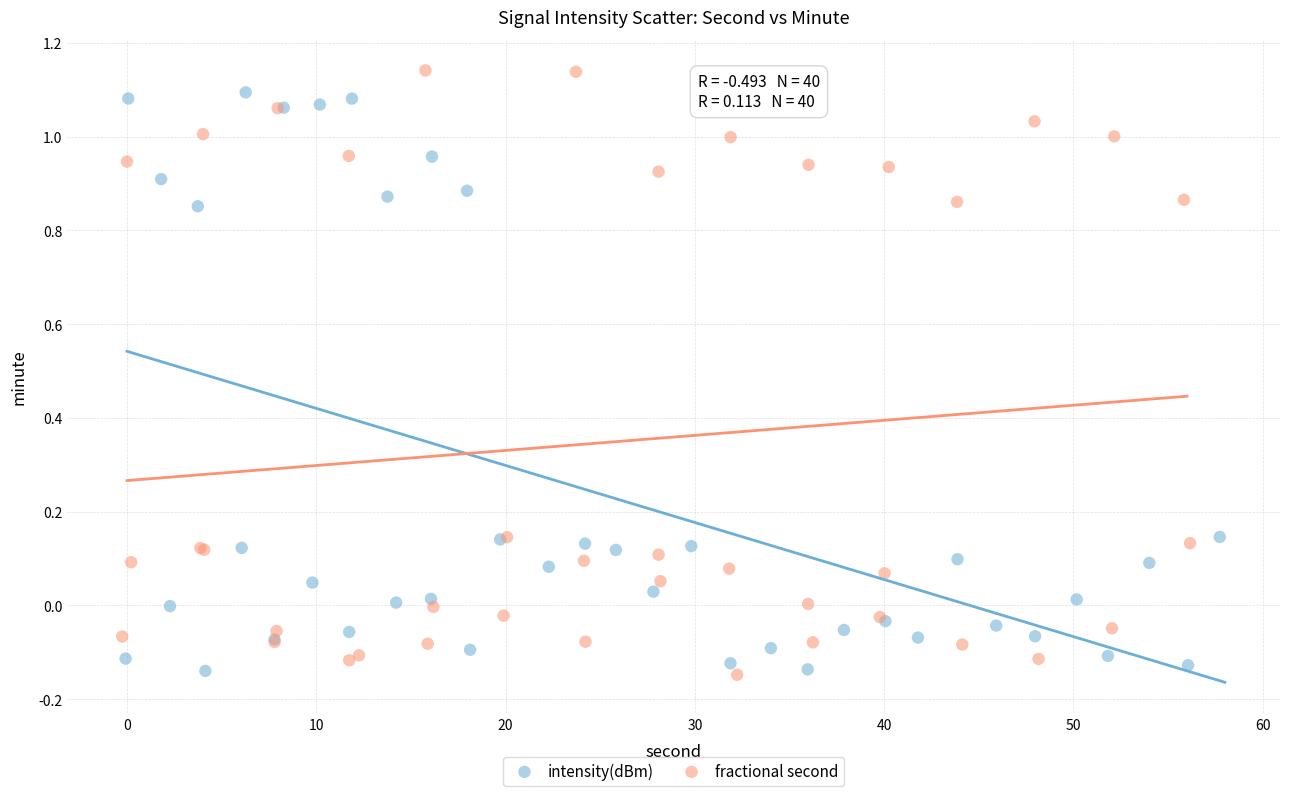

What are all the series names shown in the legend?

intensity(dBm), fractional second